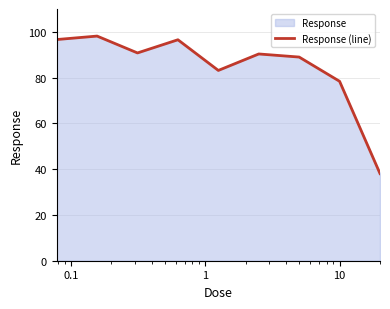

How many data points are less than 90?

4